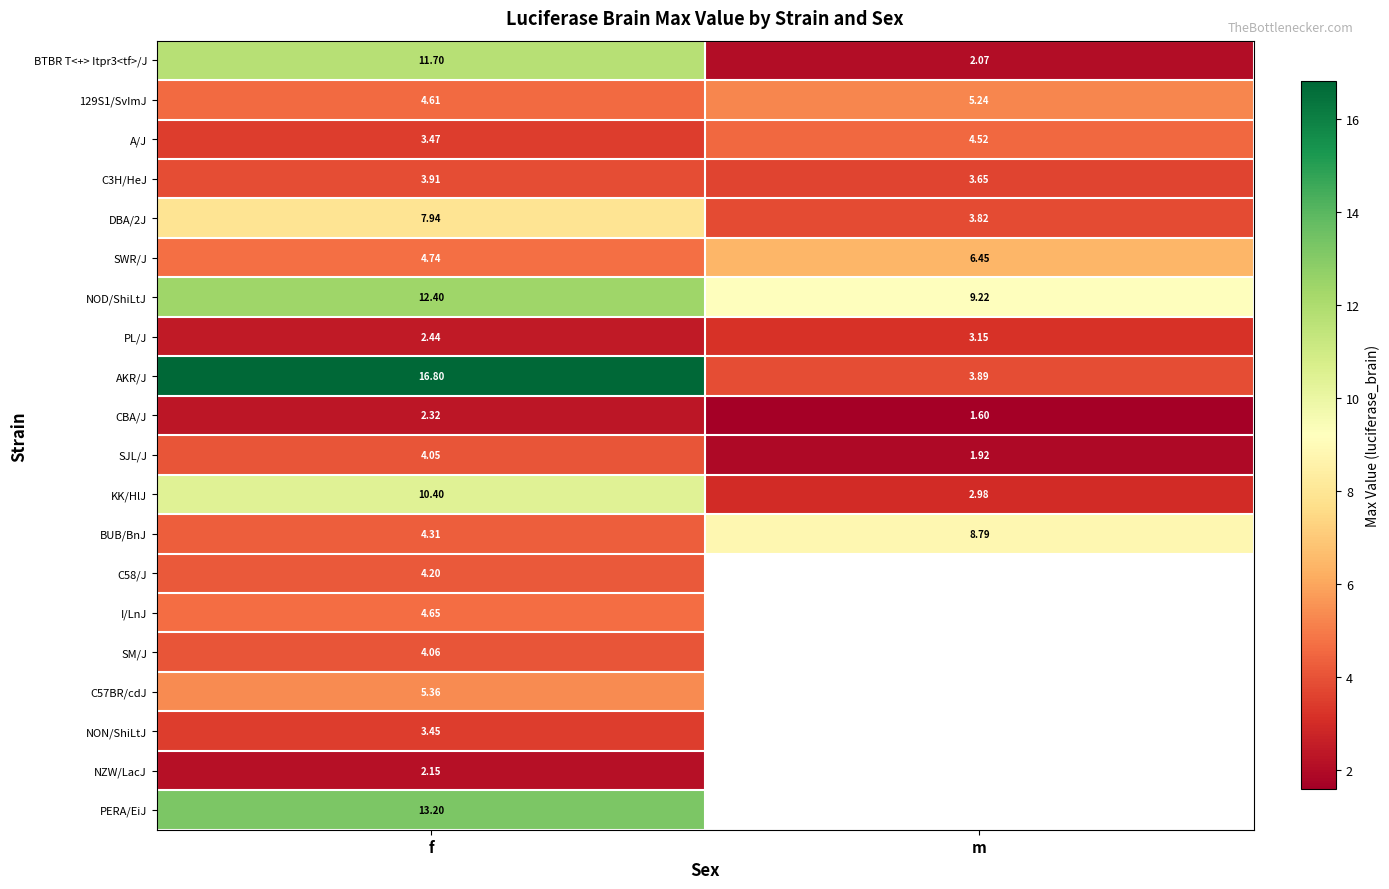

At which category is the sum across all series the highest?

f